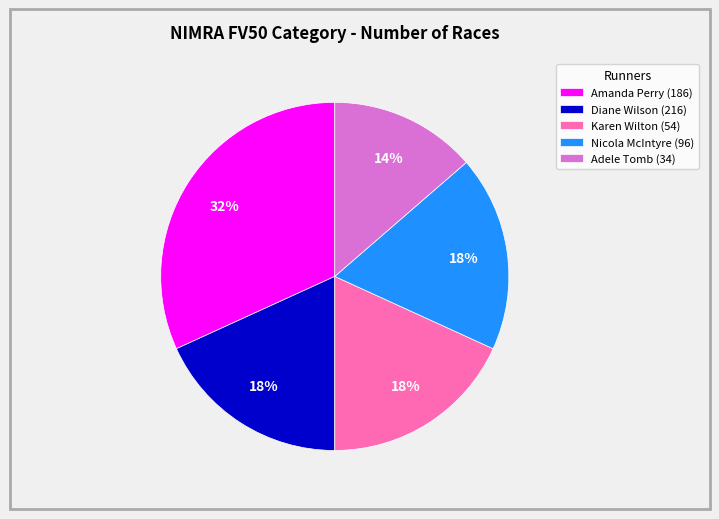

To the nearest percent, what percentage of the pie is Nicola McIntyre (96)?

18%